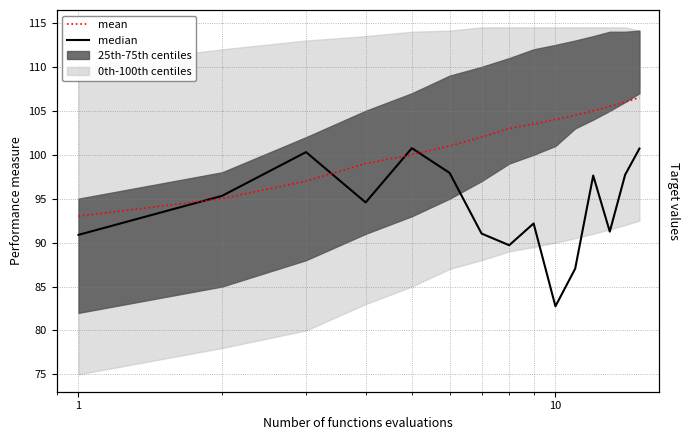

Reading left to right, extract all data points from this chart.

median: 90.9	95.3	100.3	94.6	100.8	97.9	91.0	89.7	92.2	82.8	87.0	97.6	91.2	97.7	100.7
mean: 93.0	95.0	97.0	99.0	100.0	101.0	102.0	103.0	103.5	104.0	104.5	105.0	105.5	106.0	106.5